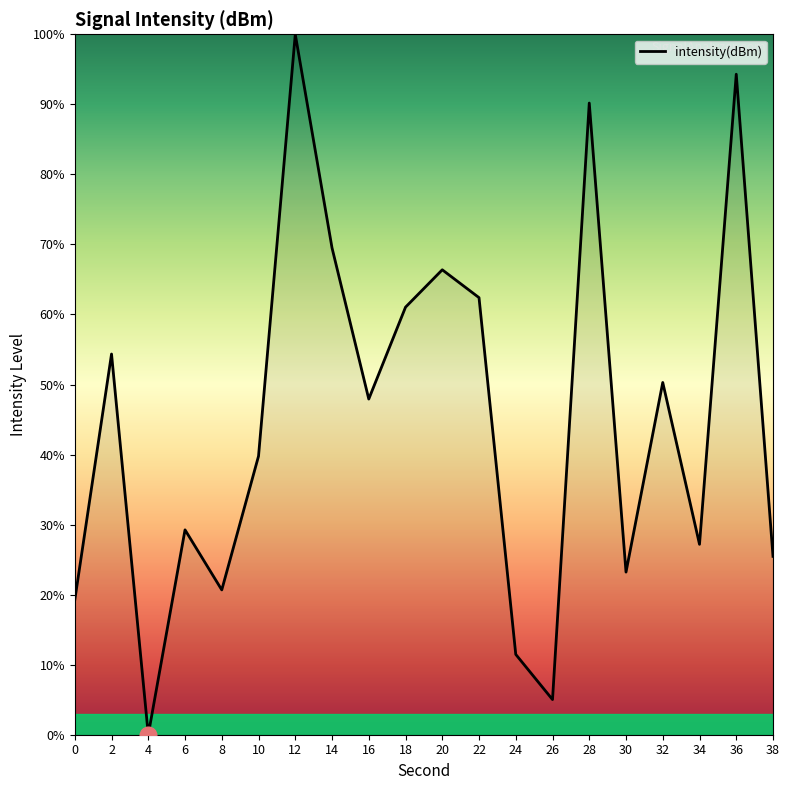

The value at 12 is 63.3. True or false?

False